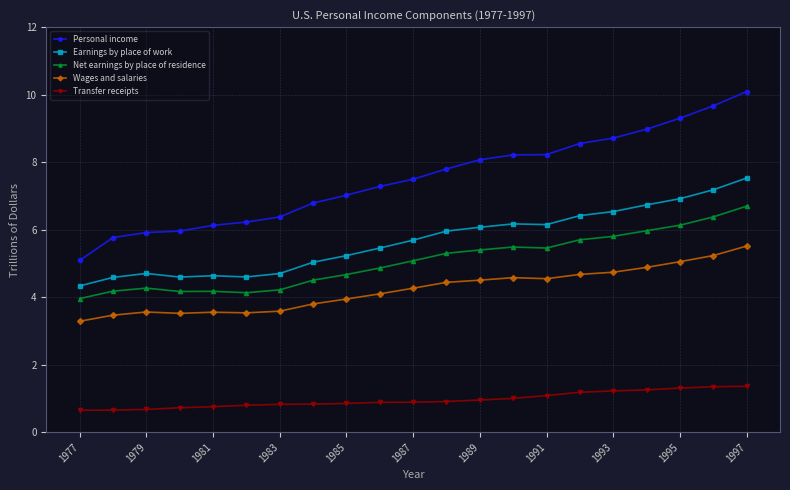

What is the difference between the maximum and minimum values in the Transfer receipts series?

0.7